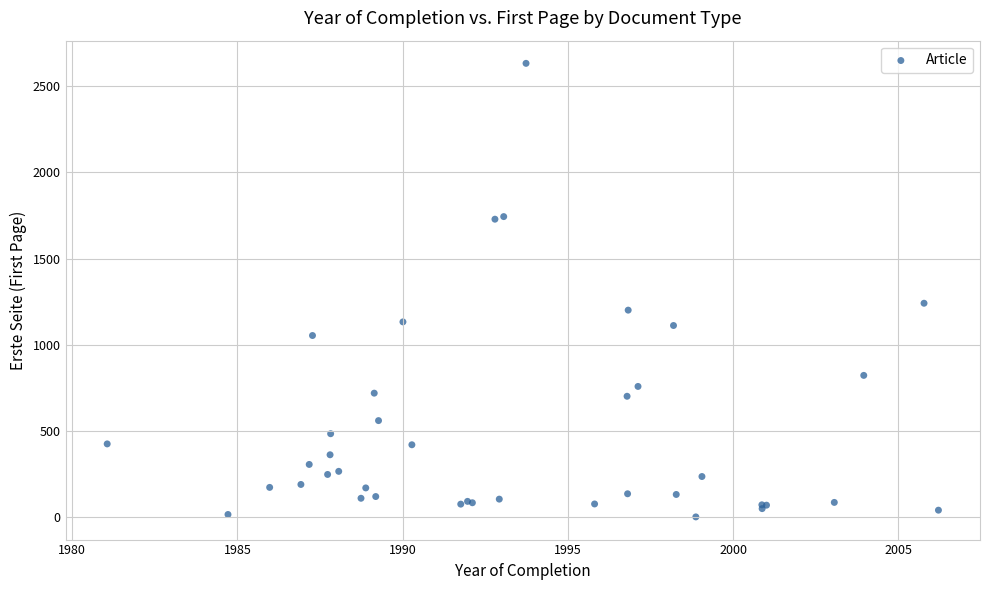

What Y value in the scatter plot is closest to 1317?

1241